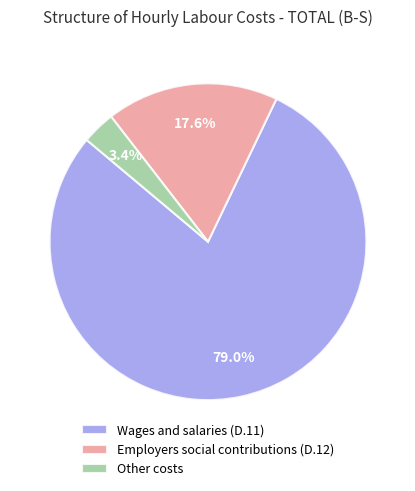

What is the largest slice in the pie chart?

Wages and salaries (D.11)